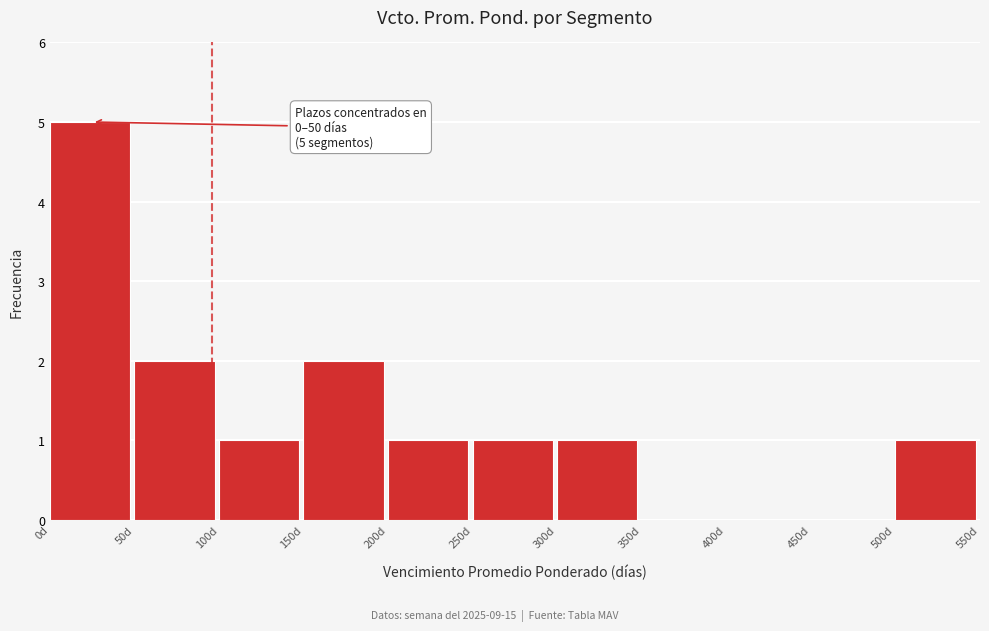

Which range on the x-axis has the tallest bar?

0 to 50